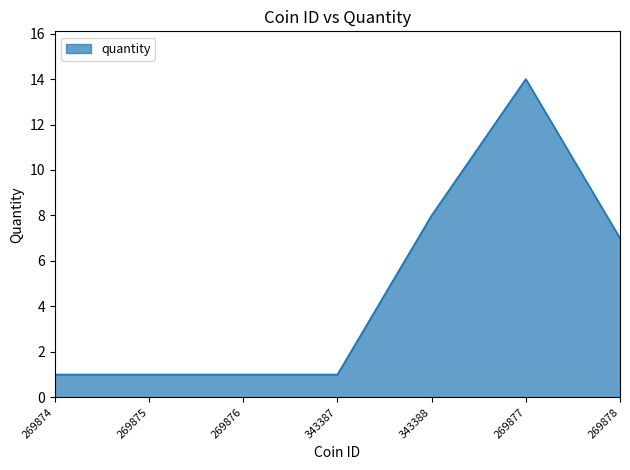

Which has a higher value, 269874 or 343388?

343388